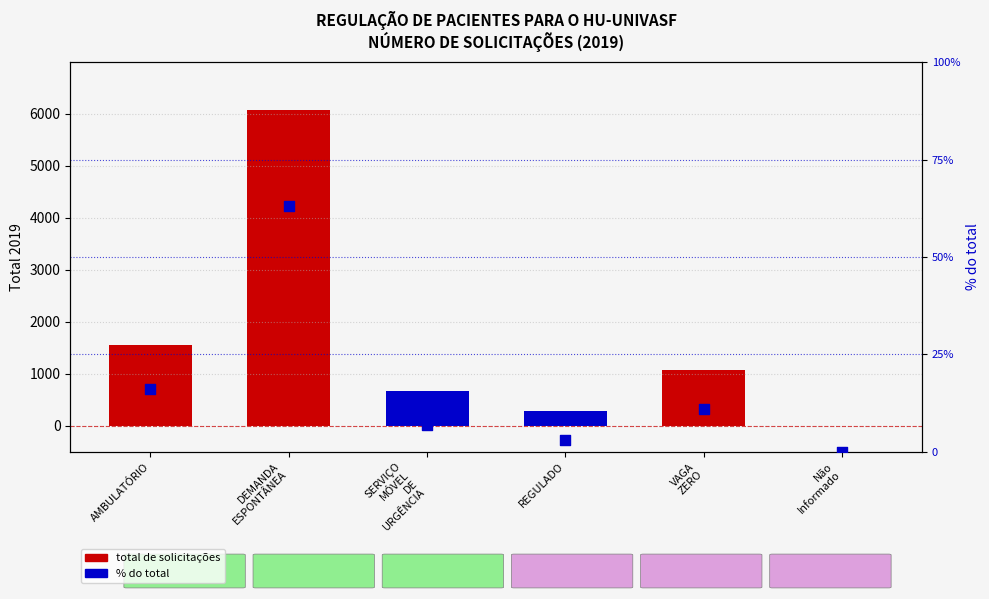

Which series contains the lowest Y value?

Total de Solicitações 2019